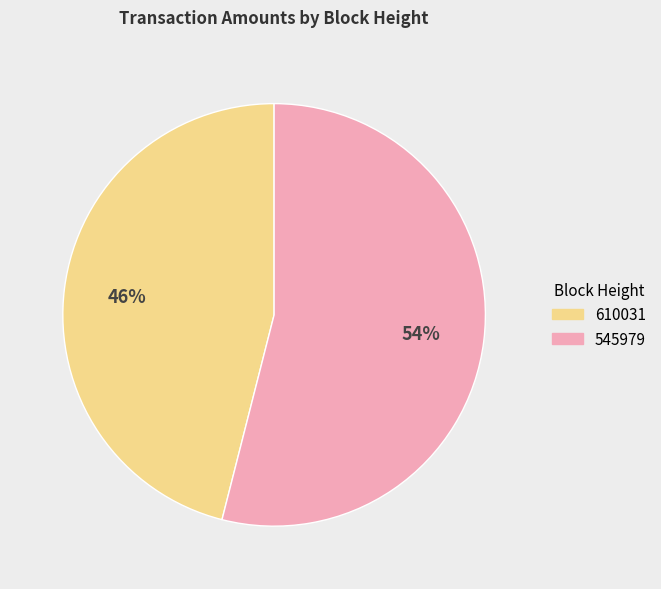

To the nearest percent, what is the combined percentage of 545979 and 610031?

100%